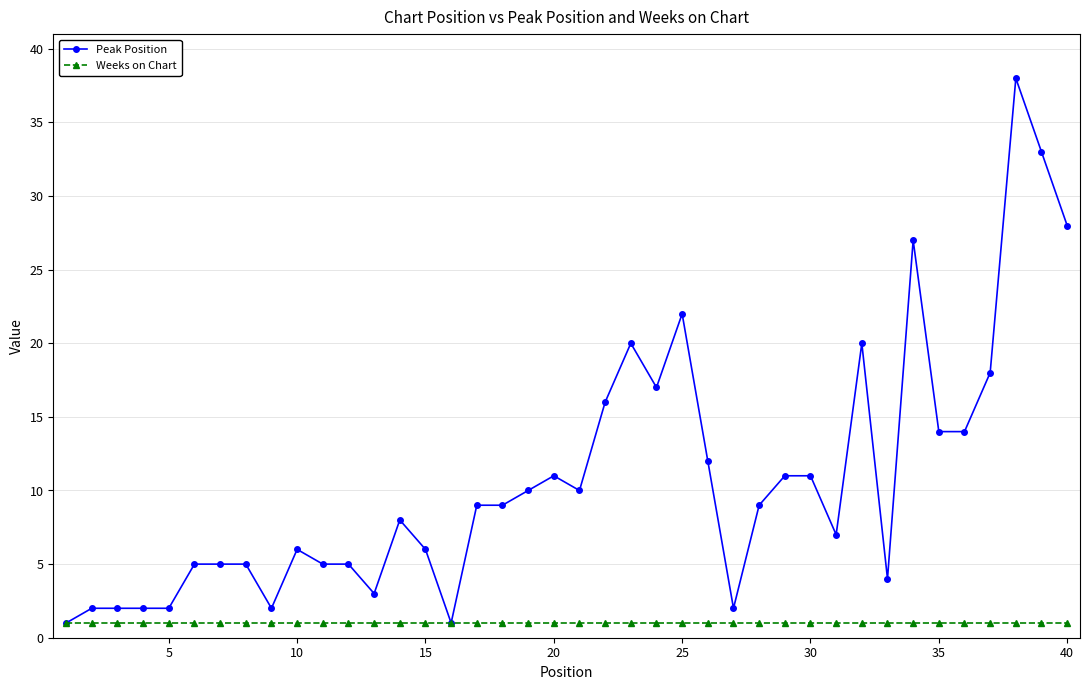

List the series in order of their peak value, highest first.

Peak Position, Weeks on Chart